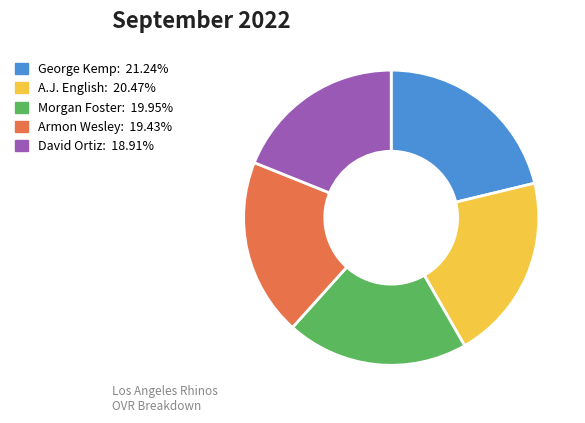

Is there a majority slice in this chart?

No